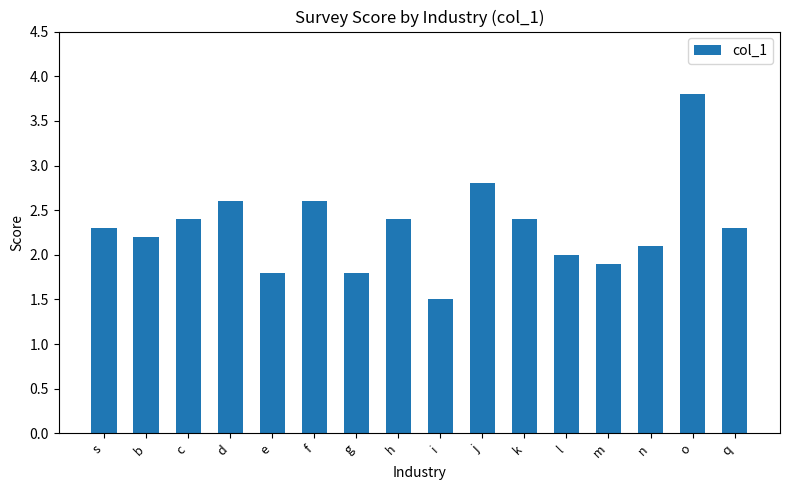

The chart shows a value of 1.6 at s. True or false?

False